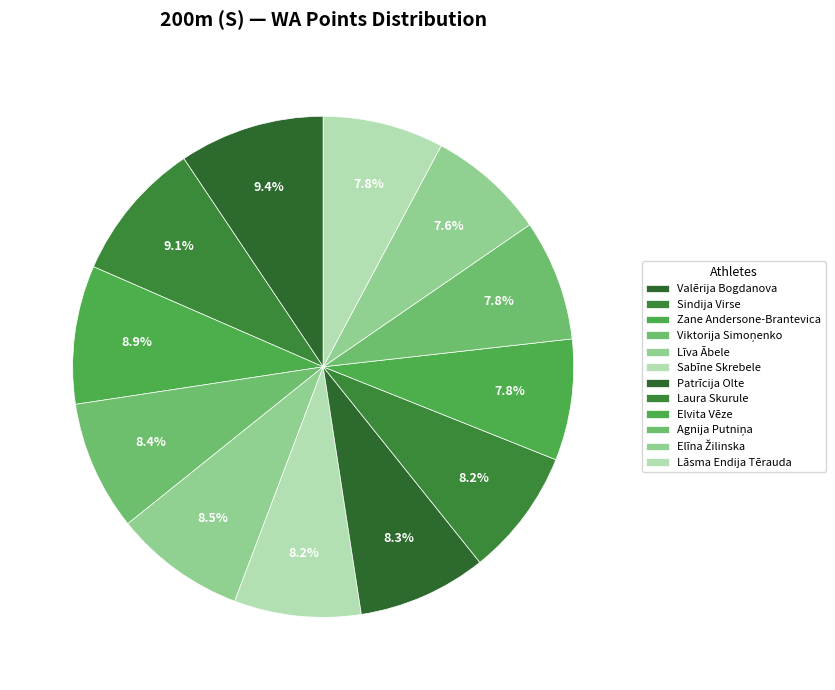

How many segments does this pie chart have?

12